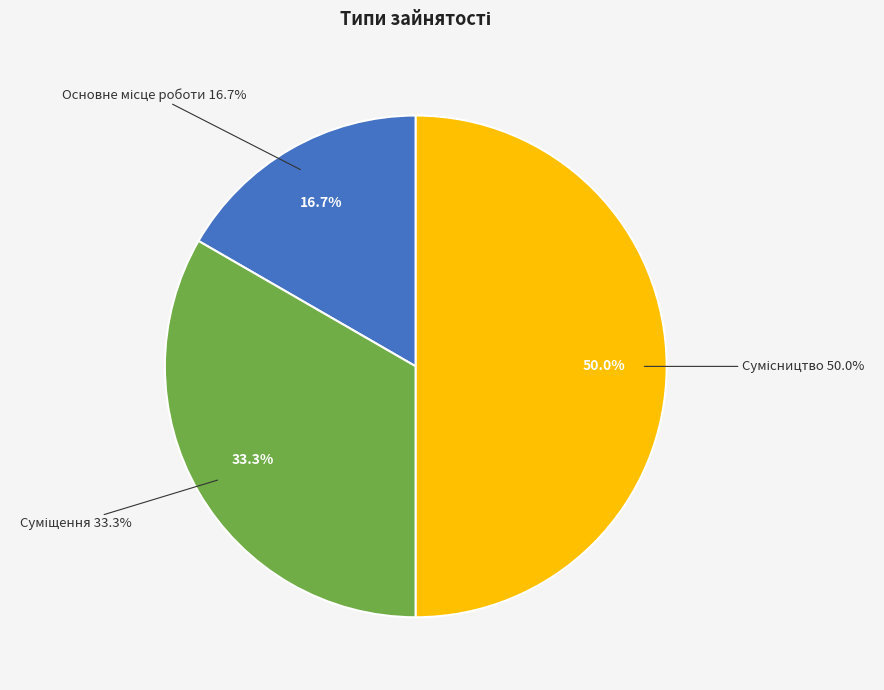

True or false: Сумісництво accounts for 50% of the total.

True